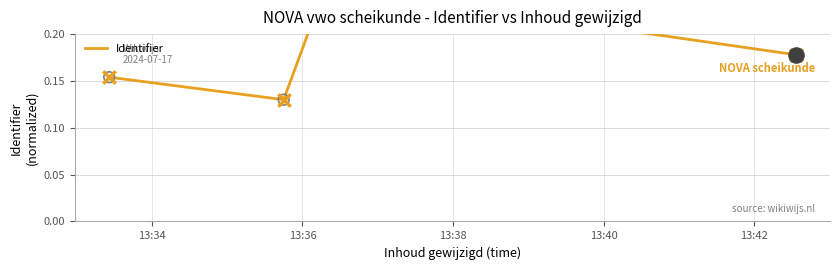

Between 13:40 and 13:34, which is larger?

13:40